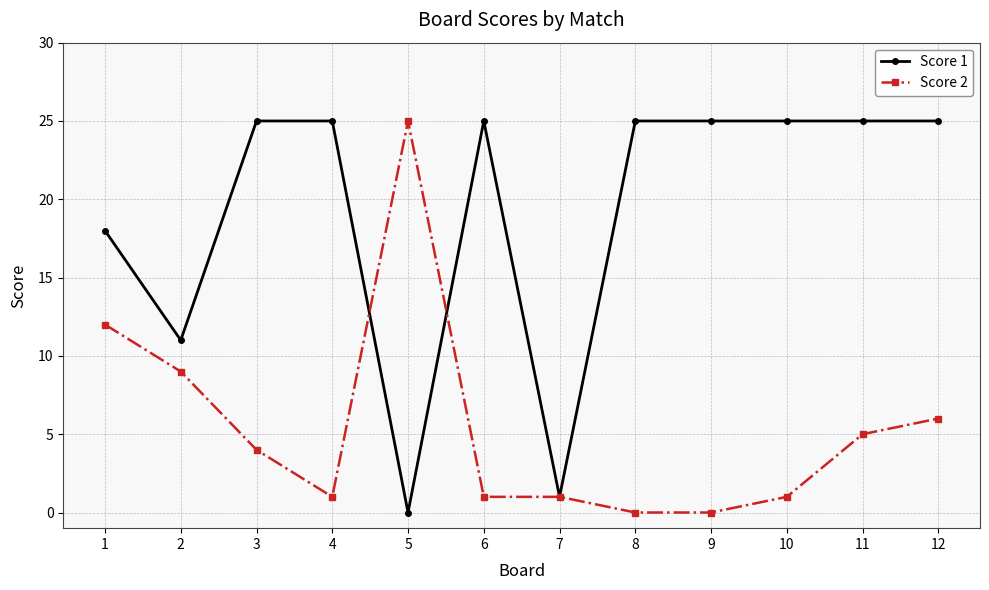

How many data points does each series have?

12